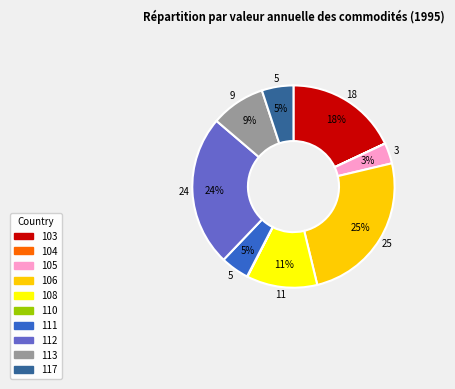

To the nearest percent, what percentage of the pie is 106?

25%